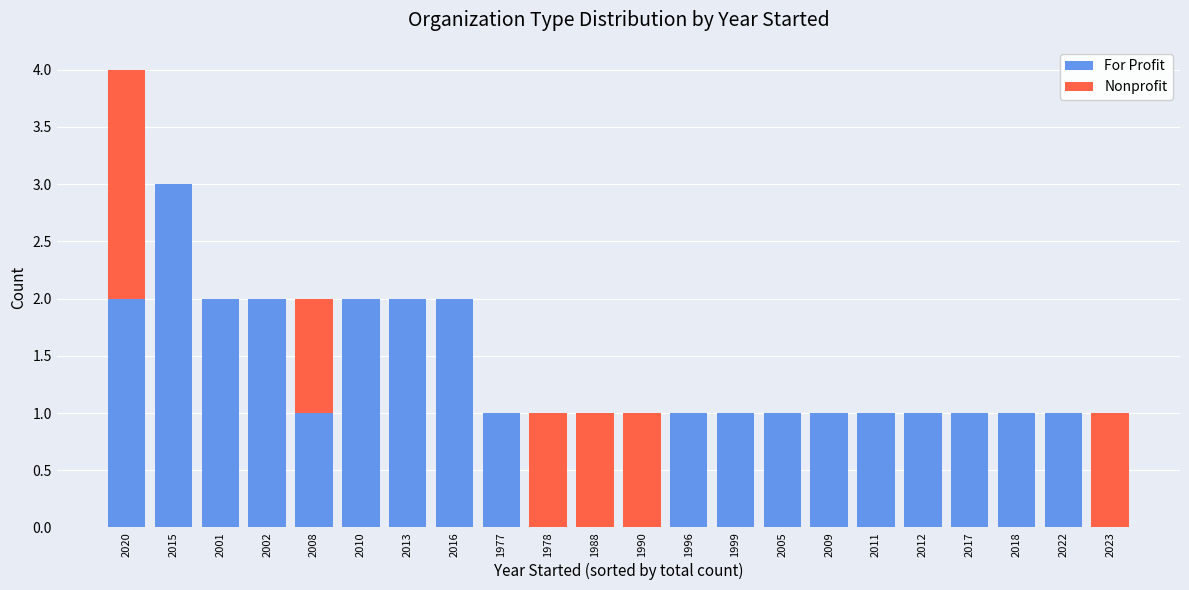

What is the total value across all series at 2001?

2